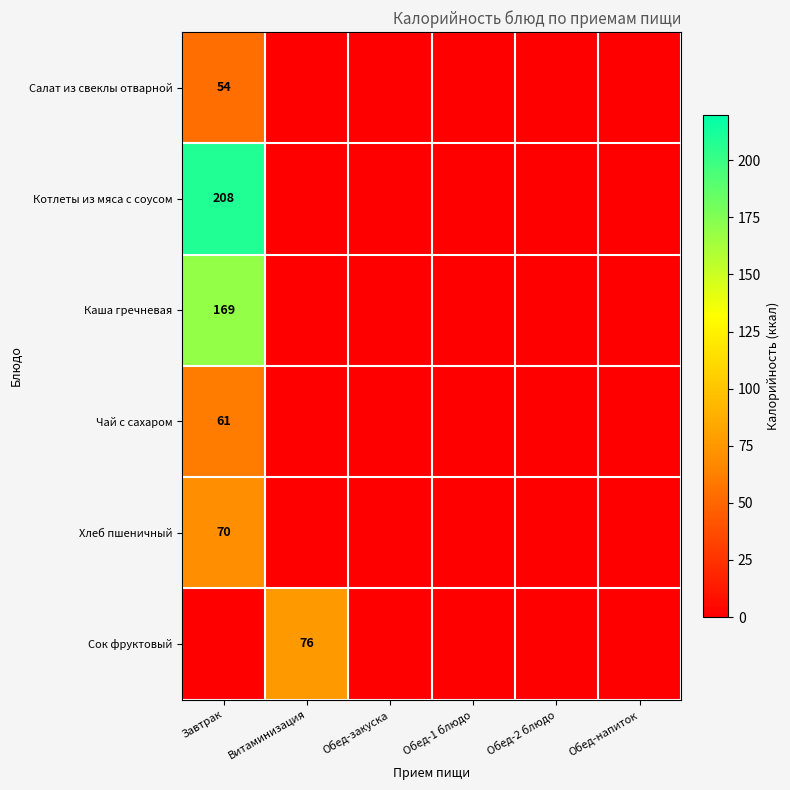

How many positive values does the Чай с сахаром series have?

1